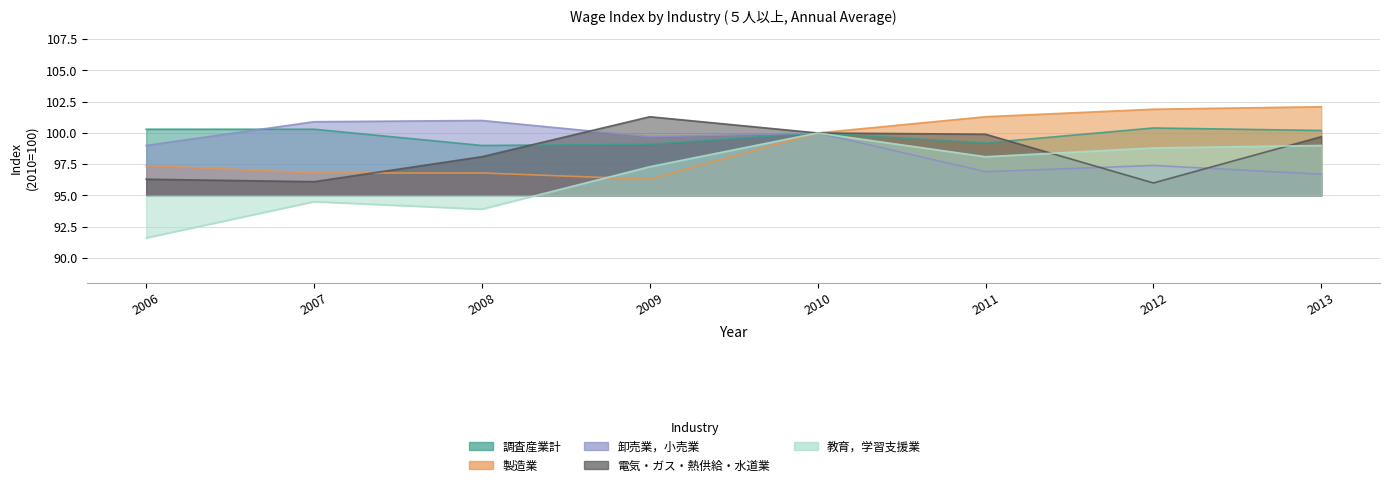

Where does the 製造業 series first go above 100?

2011